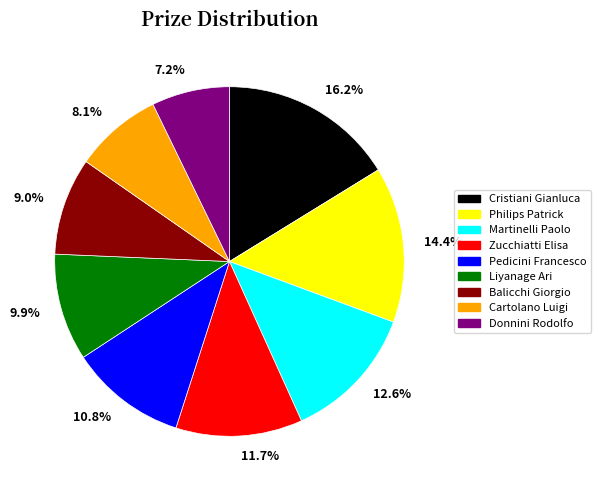

What percentage is NOT represented by Cristiani Gianluca?

83.8%